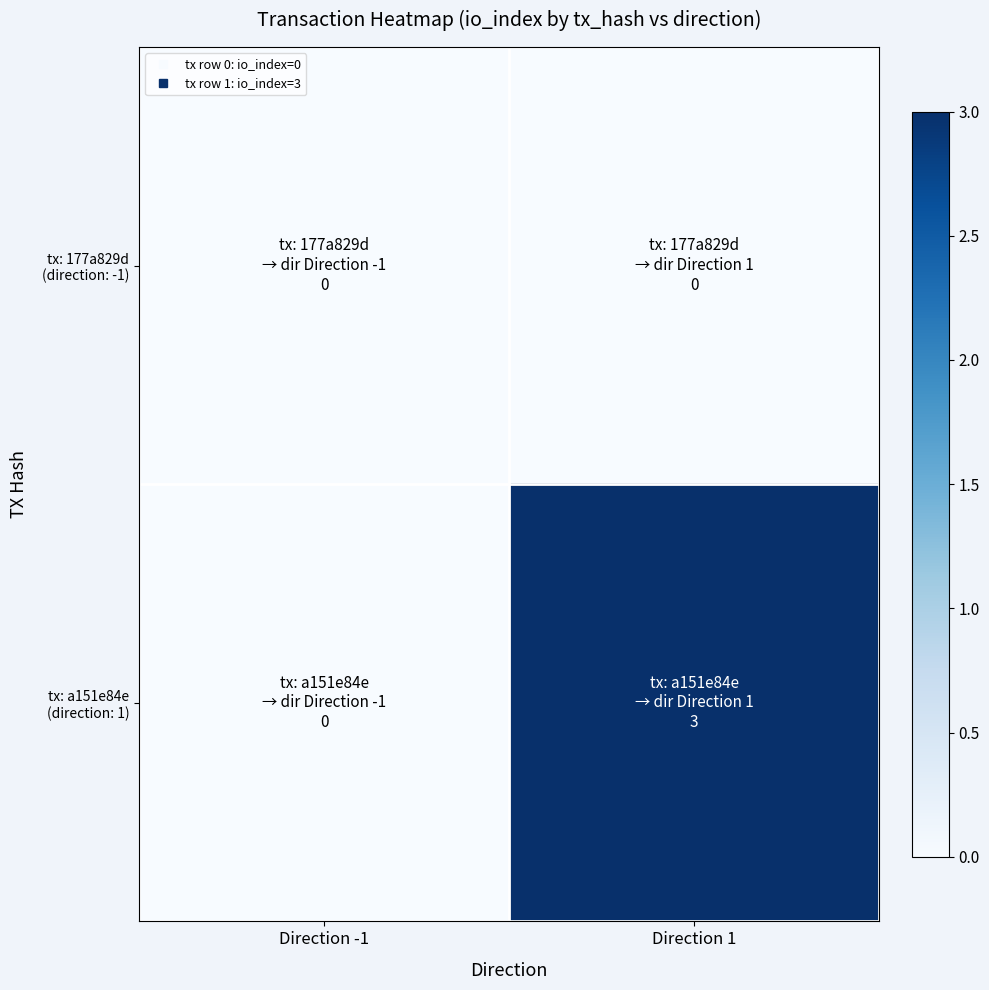

List the series in order of their peak value, highest first.

tx: a151e84e (direction: 1), tx: 177a829d (direction: -1)